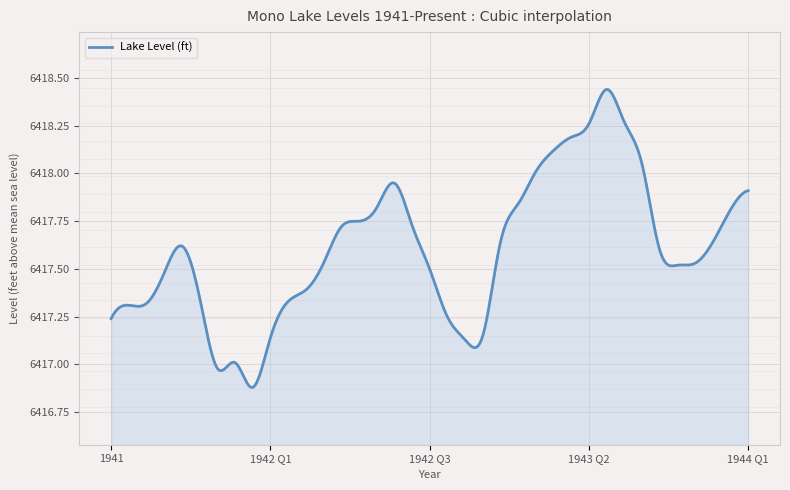

How many lines are shown in the chart?

1